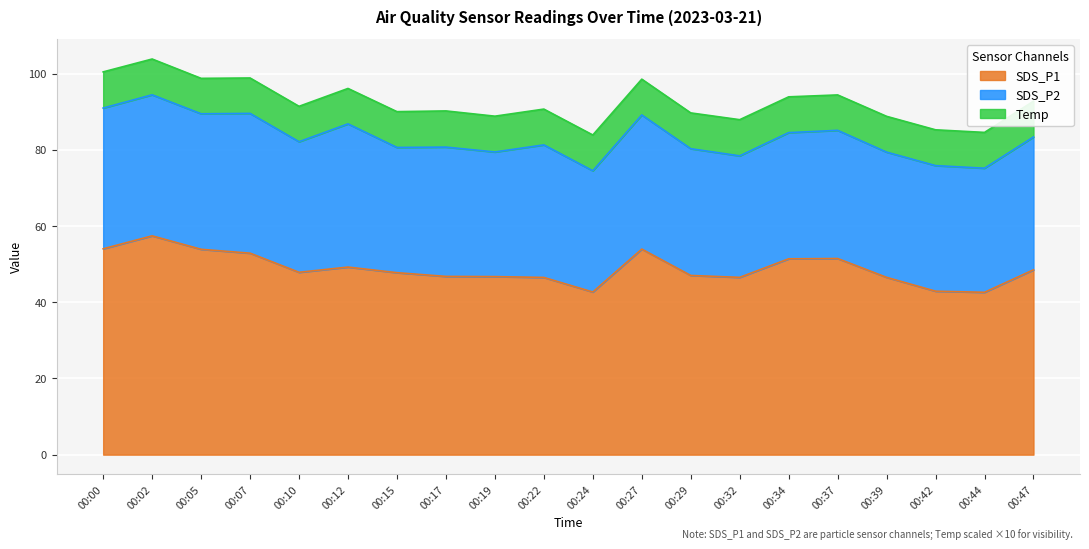

Which has a higher value, 00:44 or 00:02?

00:02